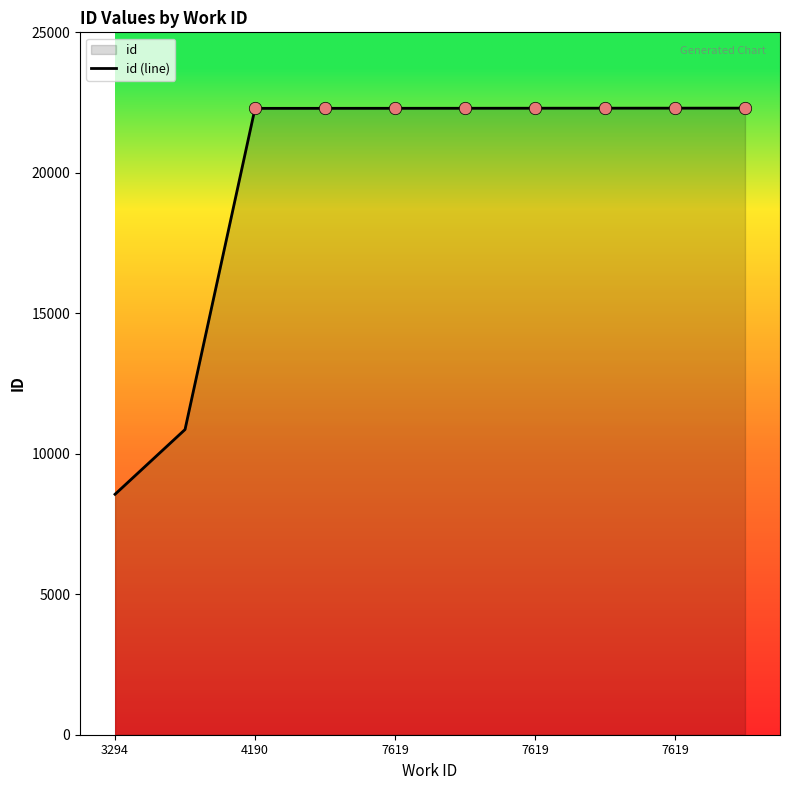

Between 7619 and 4190, which is larger?

7619